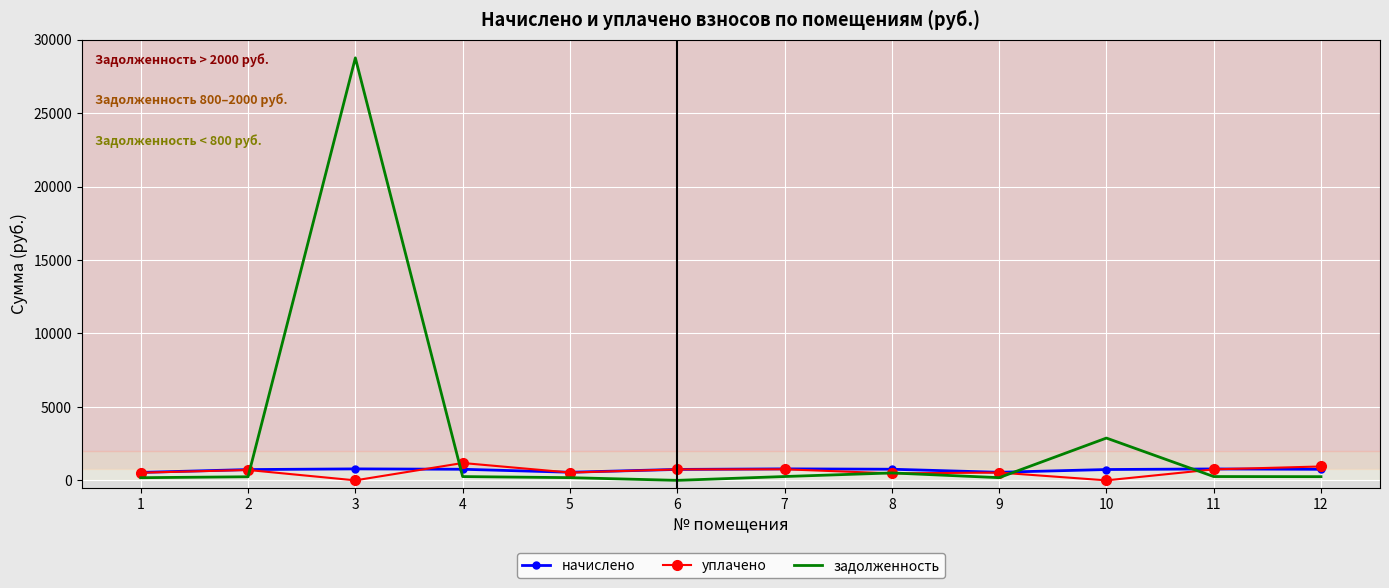

Is it true that начислено equals 751.7 at 12?

True